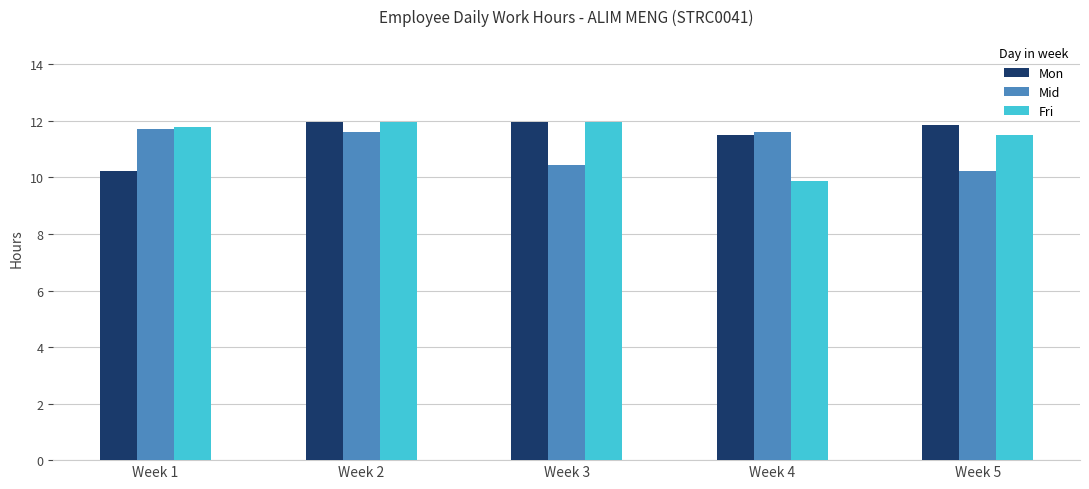

Where is Mid nearest to the value 10?

Week 5